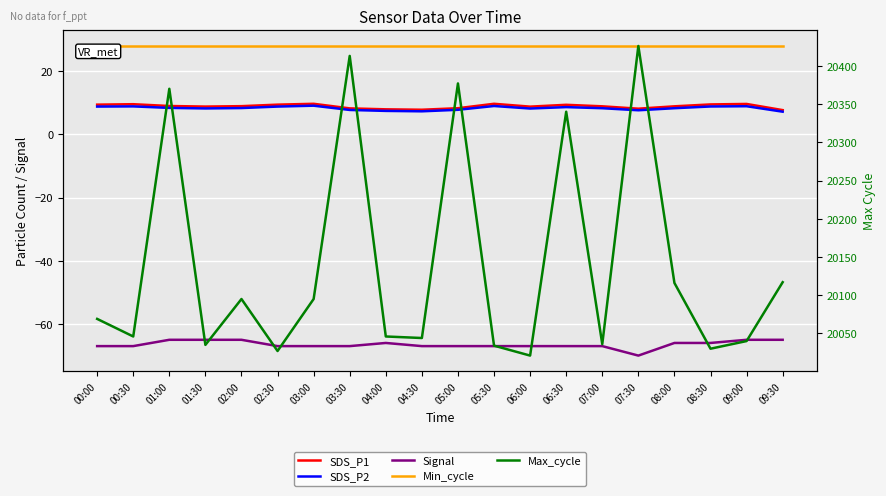

At which category is the sum across all series the highest?

07:30